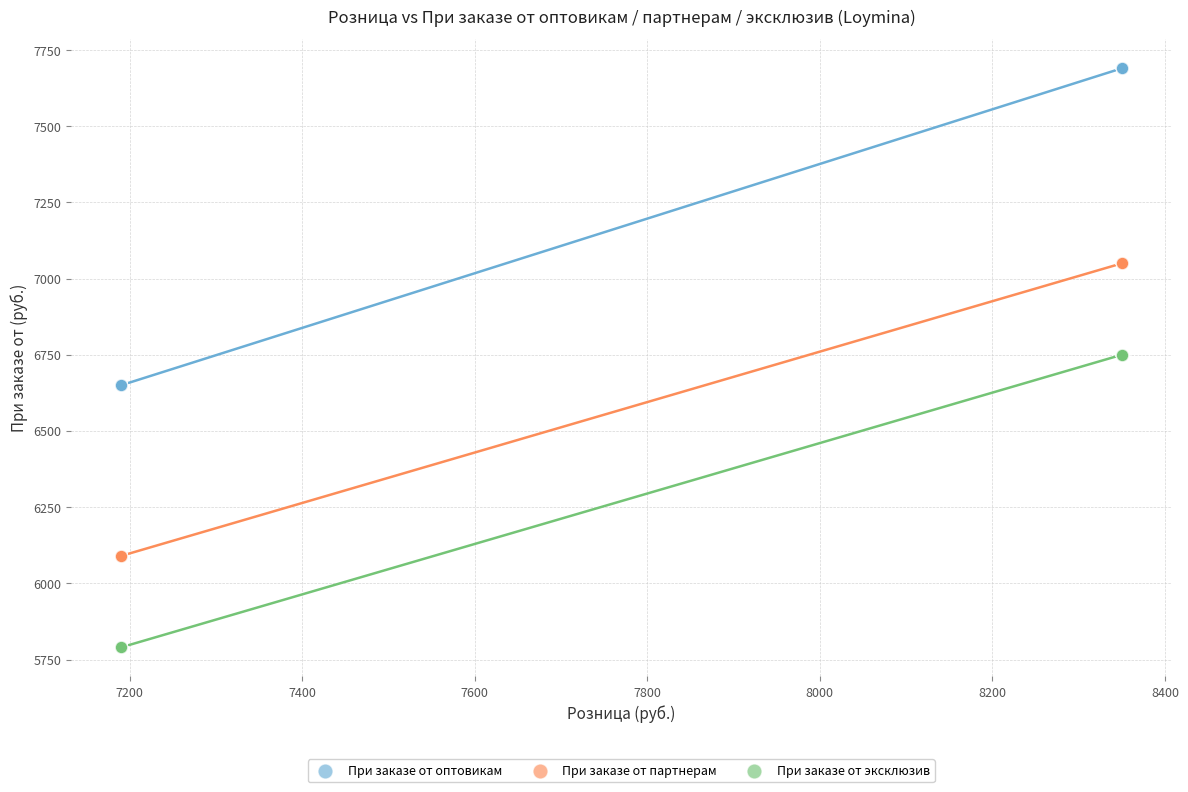

What are all the series names shown in the legend?

При заказе от оптовикам, При заказе от партнерам, При заказе от эксклюзив